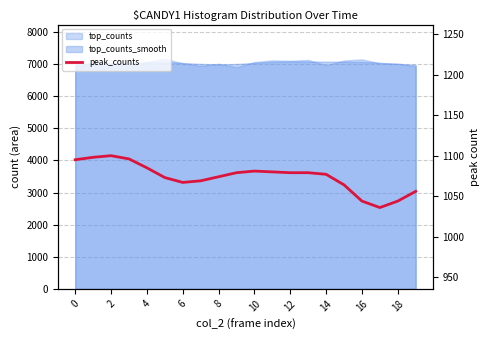

Which label corresponds to the largest value in the chart?

2